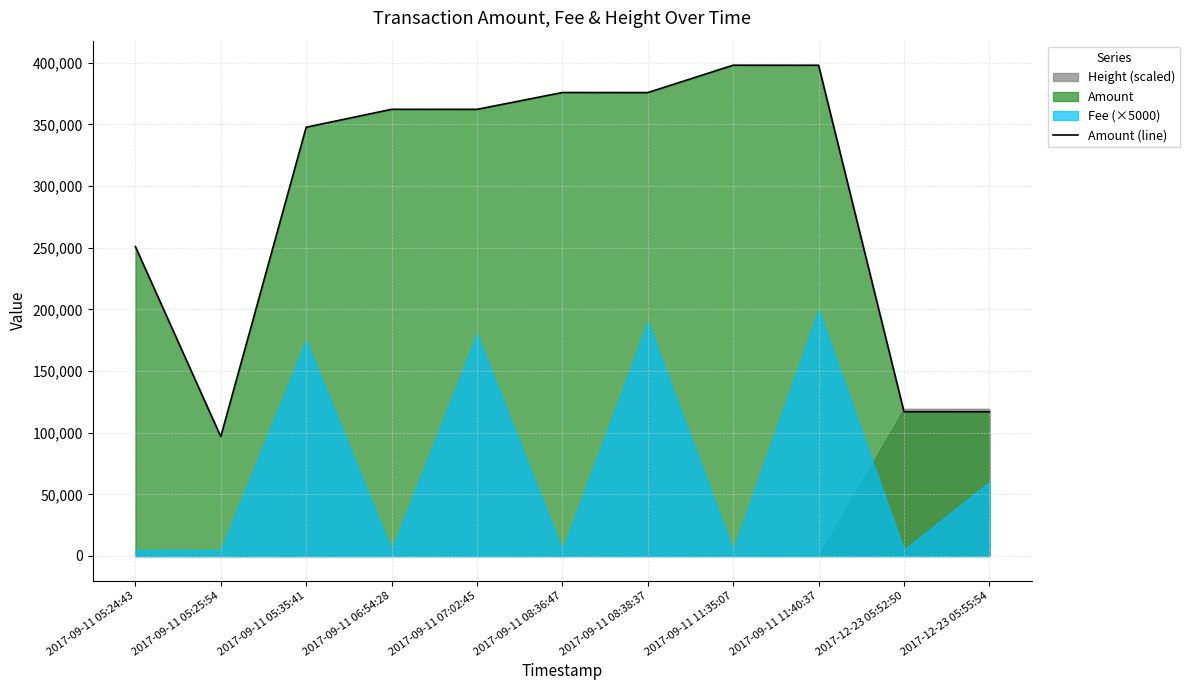

Does the chart display data point markers on the line(s)?

No